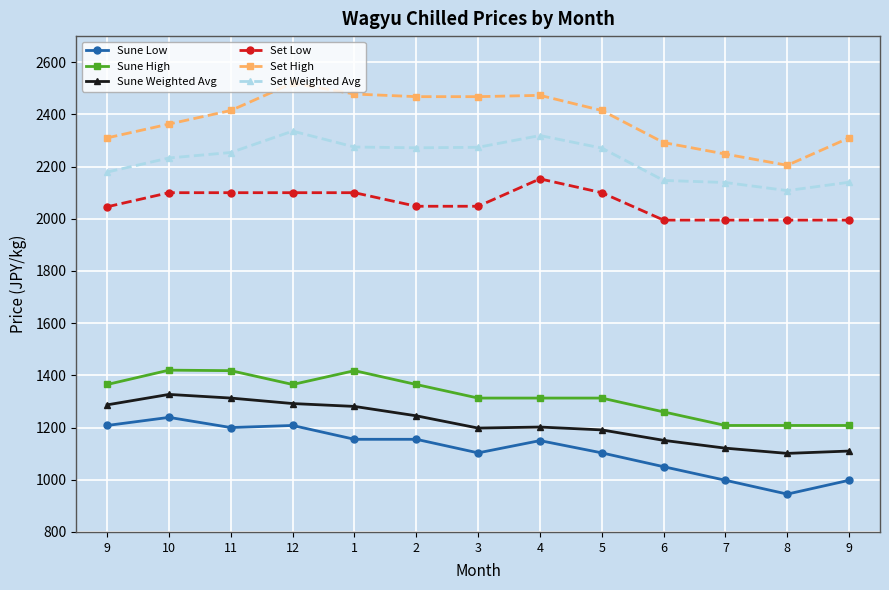

What is the label of the 10th point from the left?

6